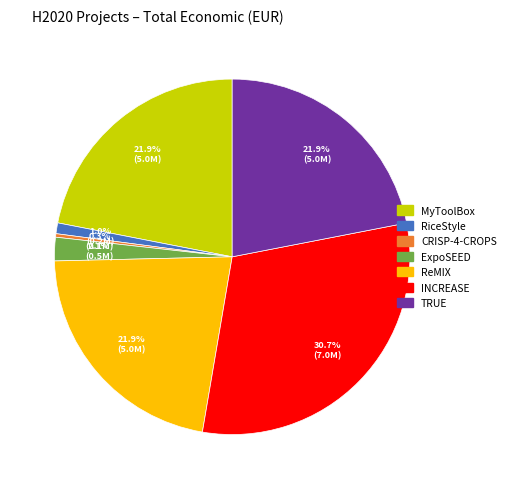

How many slices are in this pie chart?

7